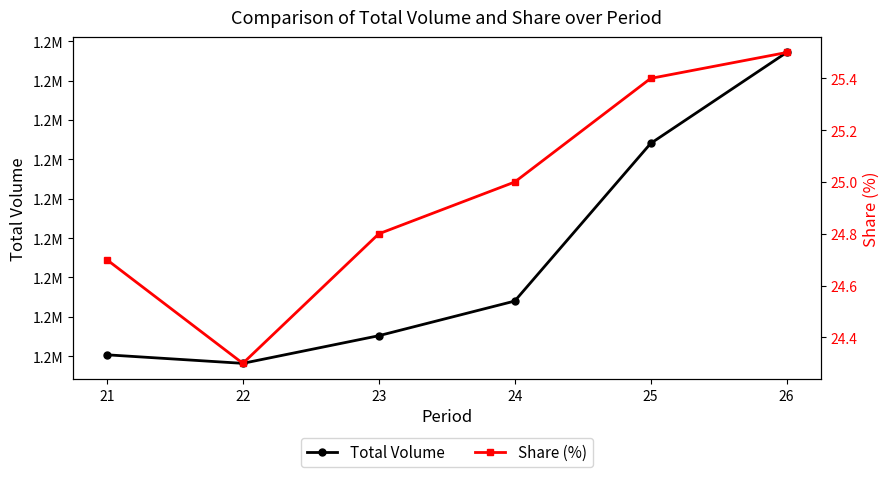

The value of Share (%) at 26 is 17.1. True or false?

False